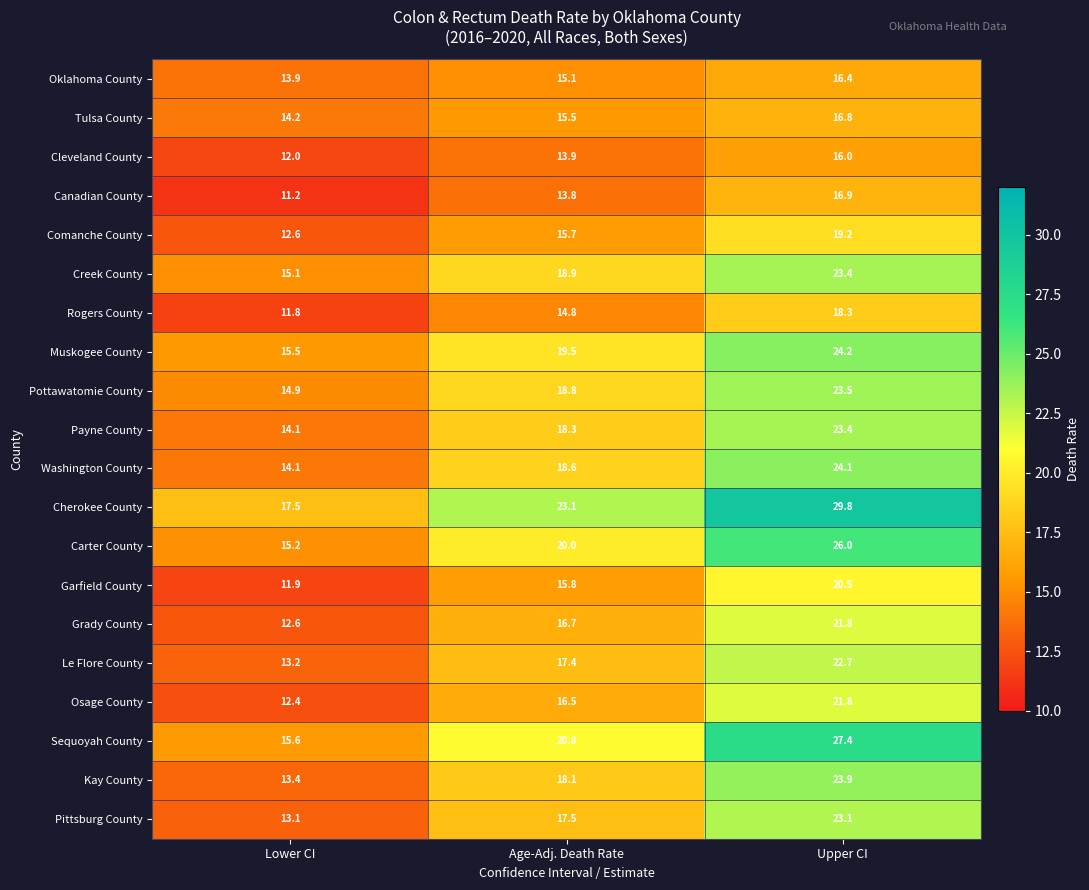

At which label is Muskogee County closest to 19?

Age-Adj. Death Rate